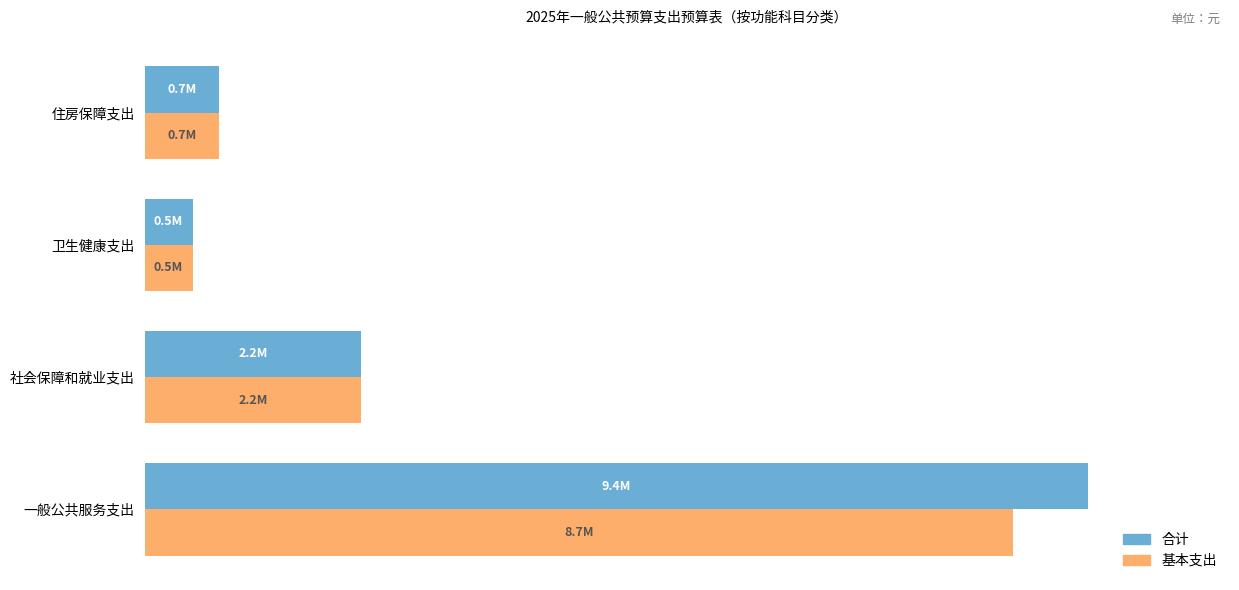

What are all the series names shown in the legend?

合计, 基本支出